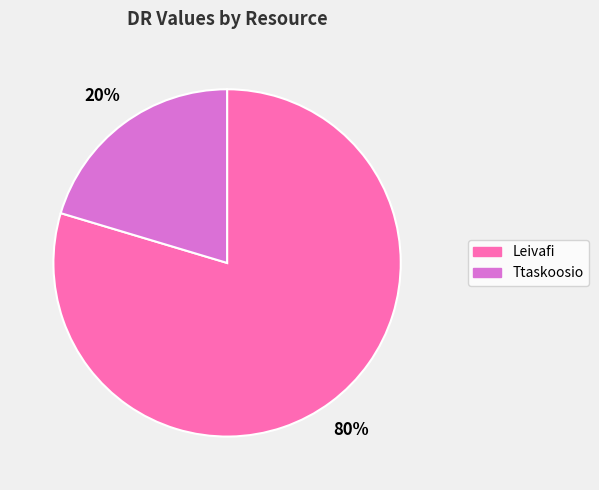

The Ttaskoosio slice represents 20% of the pie. True or false?

True